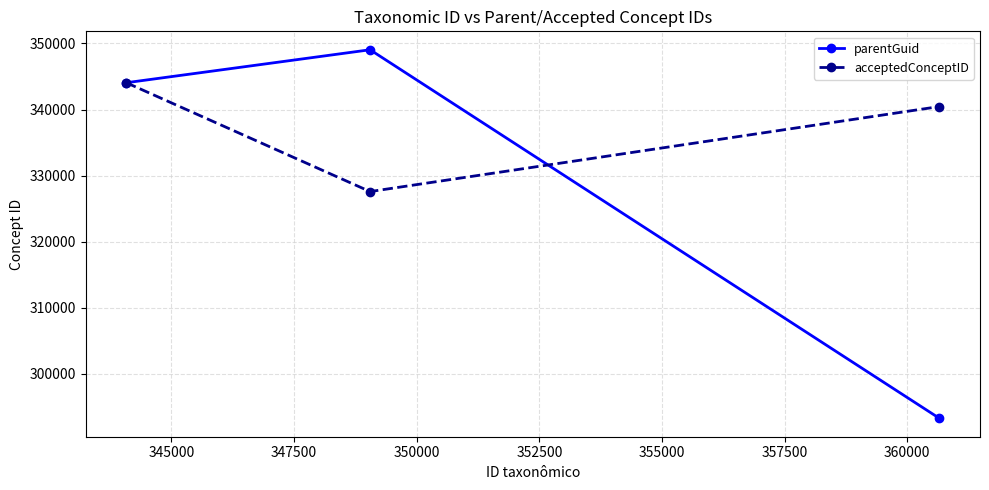

What is the sum of all acceptedConceptID values?

1012094